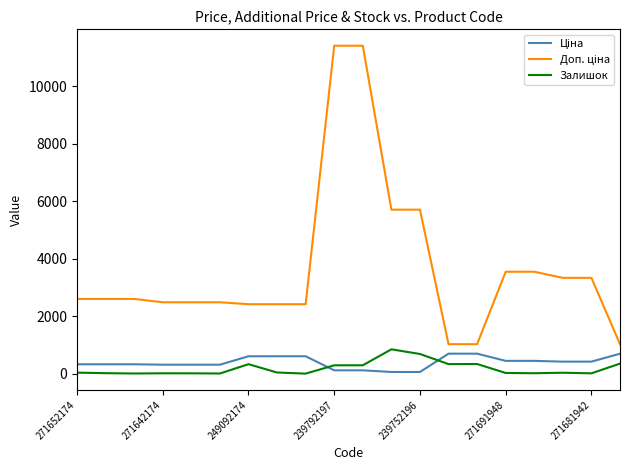

What is the greatest value displayed?

11410.0